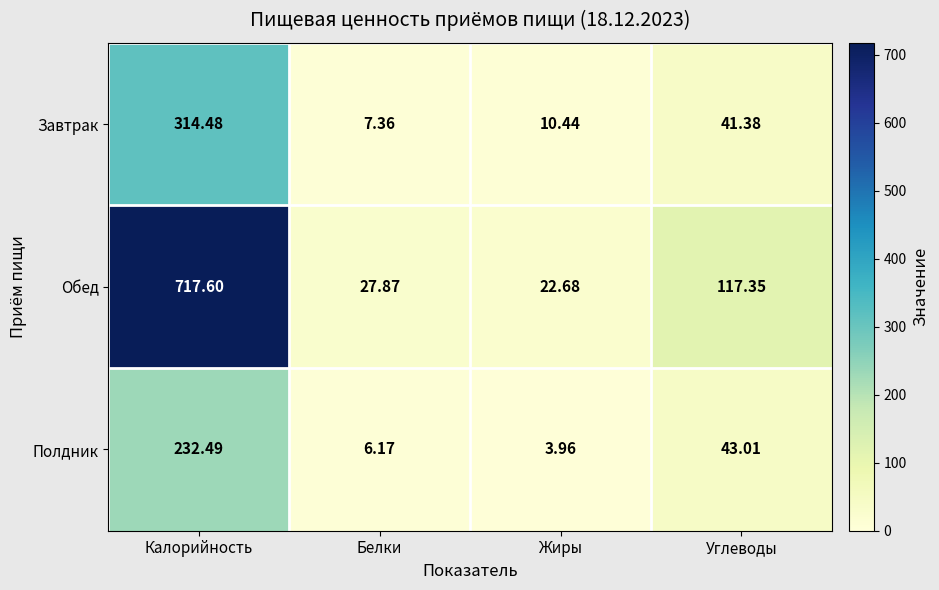

At which label does Обед first exceed 117?

Калорийность